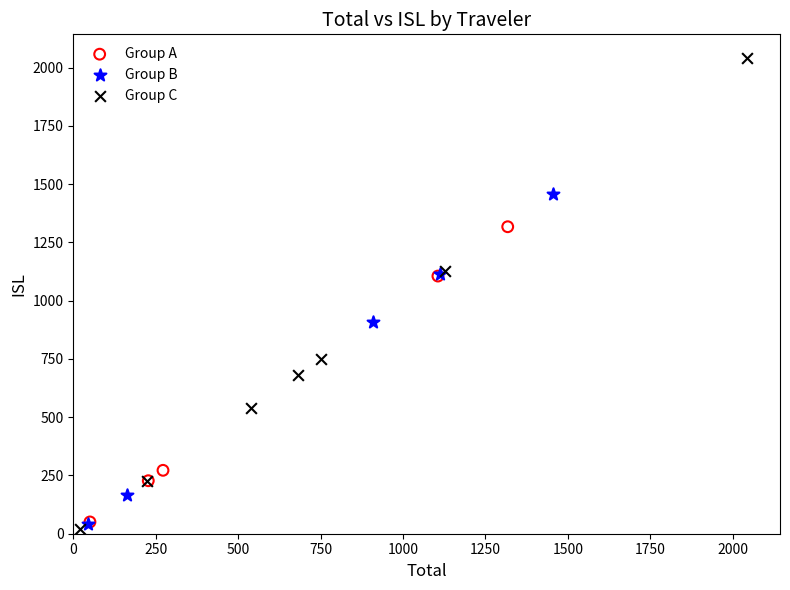

Which series has the widest spread of Y values?

Group C